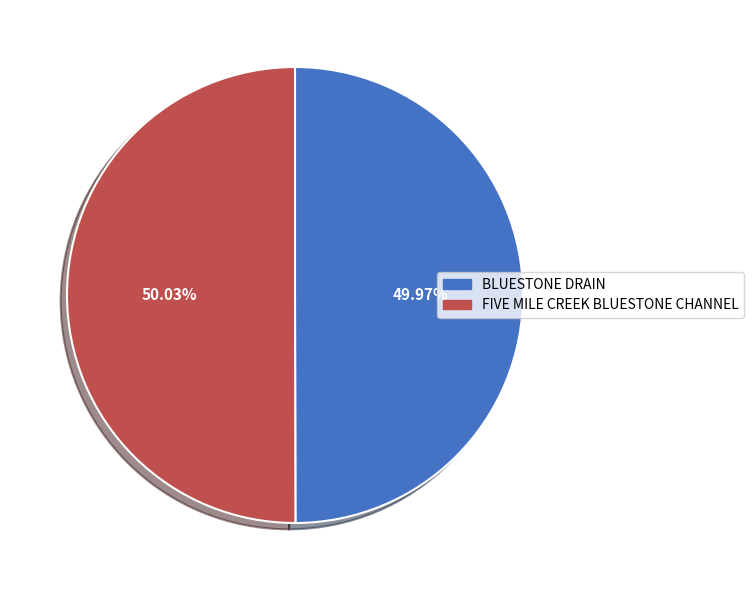

Is there a majority slice in this chart?

Yes